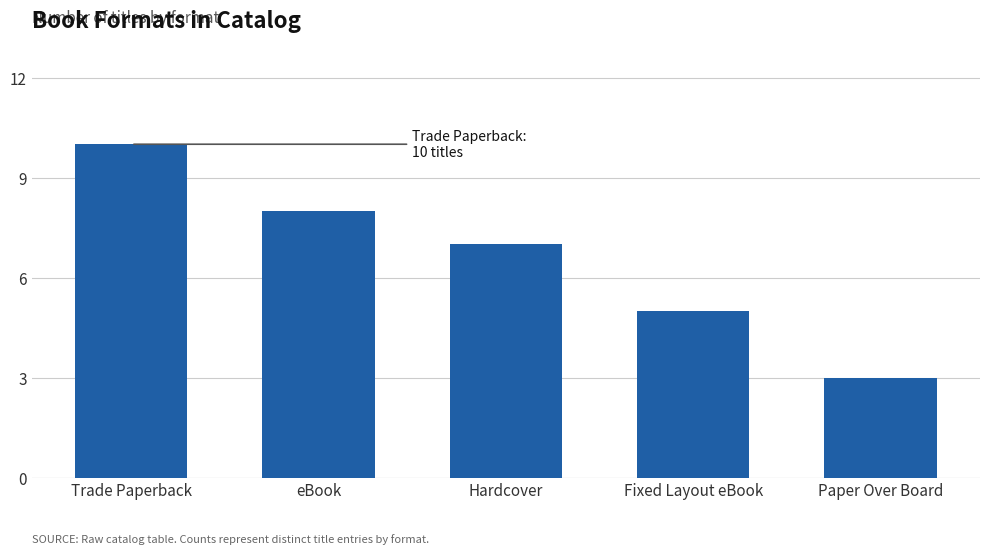

List the labels in order of value, largest first.

Trade Paperback, eBook, Hardcover, Fixed Layout eBook, Paper Over Board